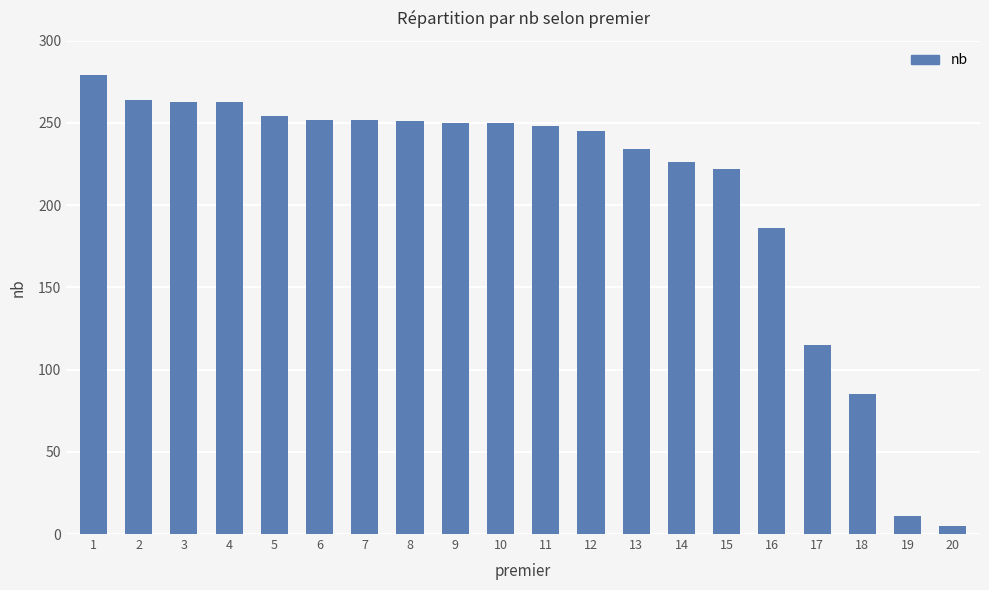

What is the sum of the values at 11 and 12?

493